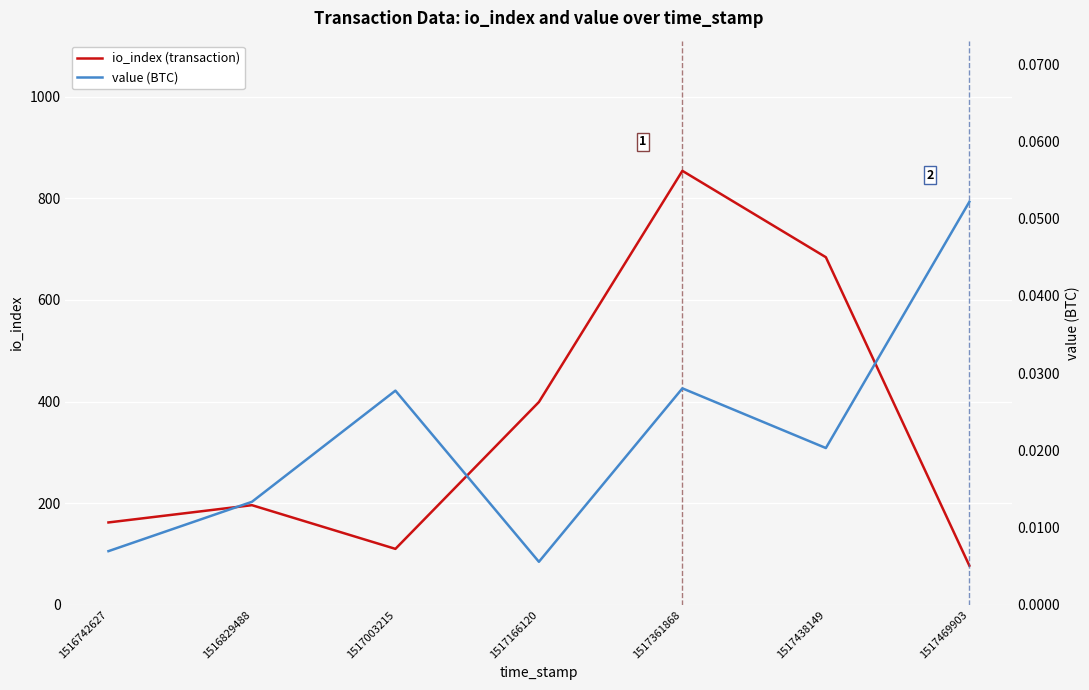

Rank the categories by value (BTC) value from lowest to highest.

1517166120, 1516742627, 1516829488, 1517438149, 1517003215, 1517361868, 1517469903